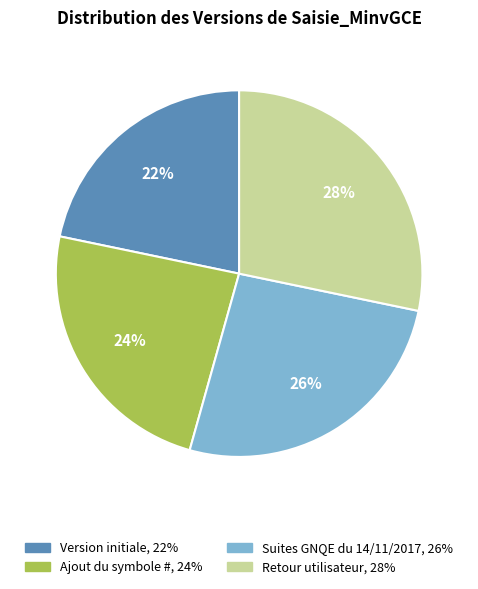

Which slice is the smallest?

Version initiale